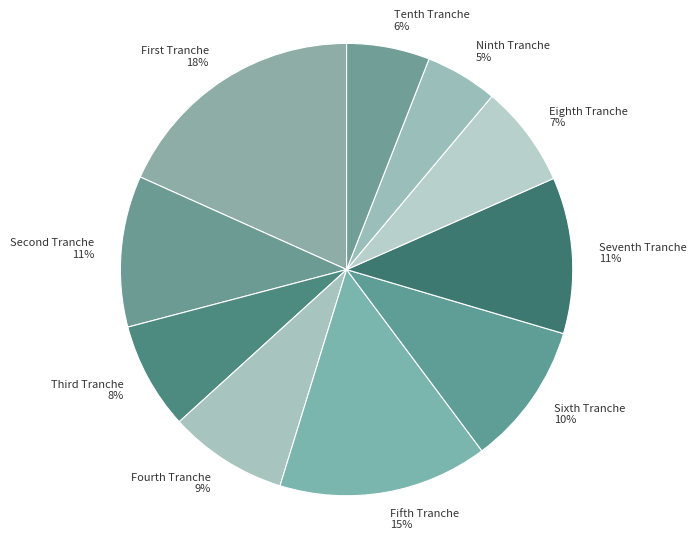

Does Tenth Tranche account for over 50% of the chart?

No